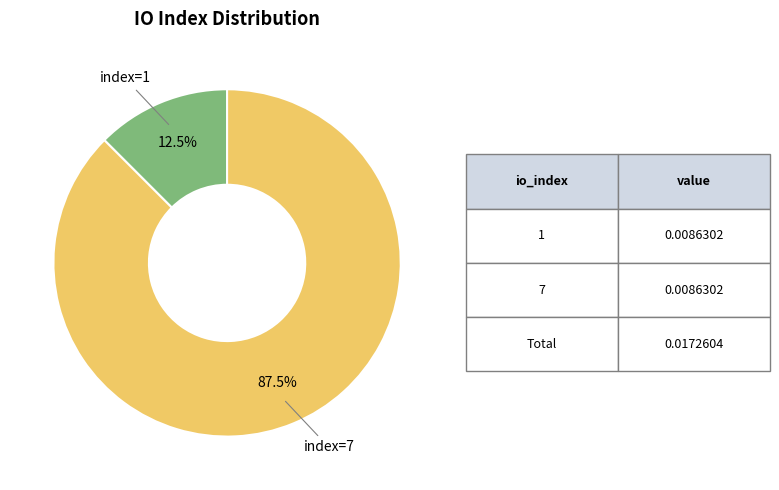

To the nearest percent, what is the difference between the largest and smallest slice percentages?

75%